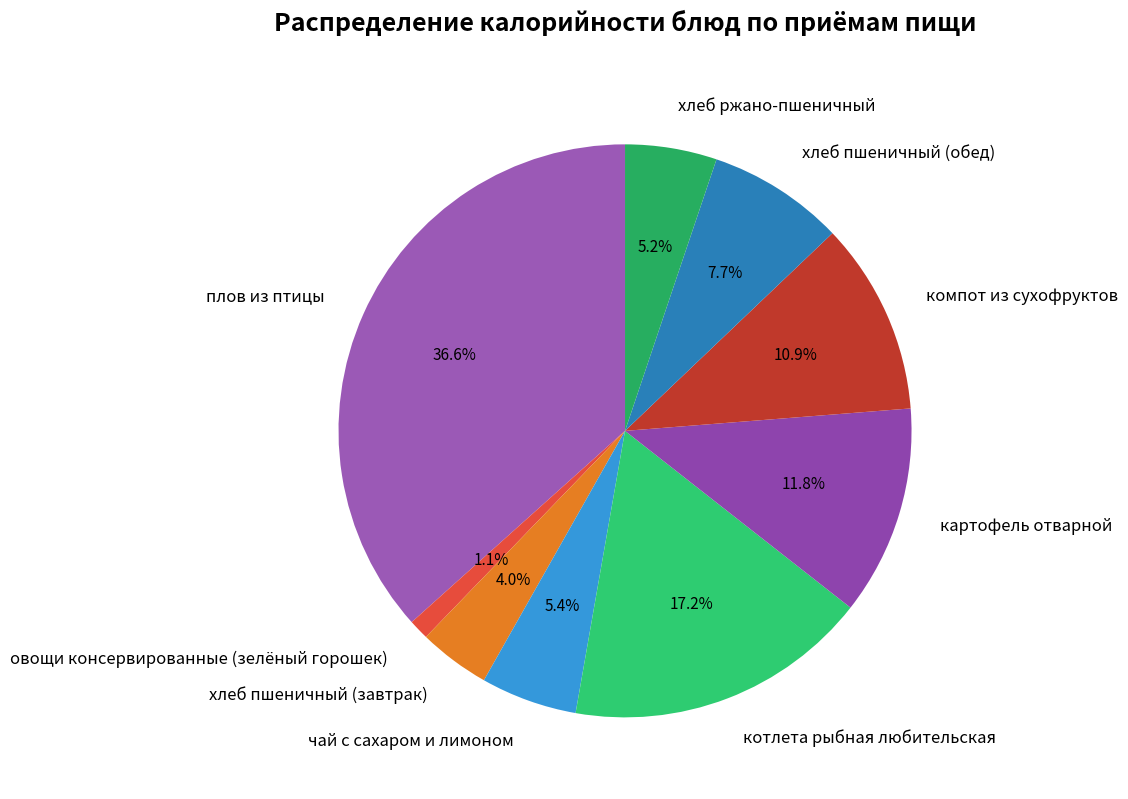

What is the largest slice in the pie chart?

плов из птицы